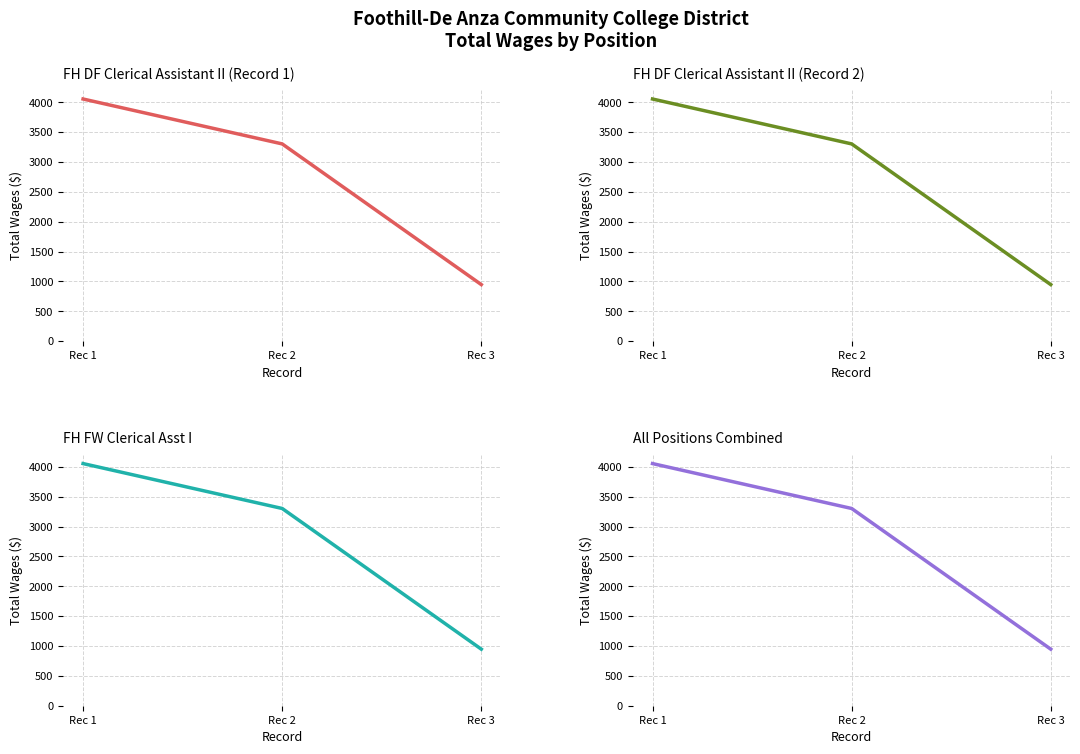

What is the smallest value displayed?

947